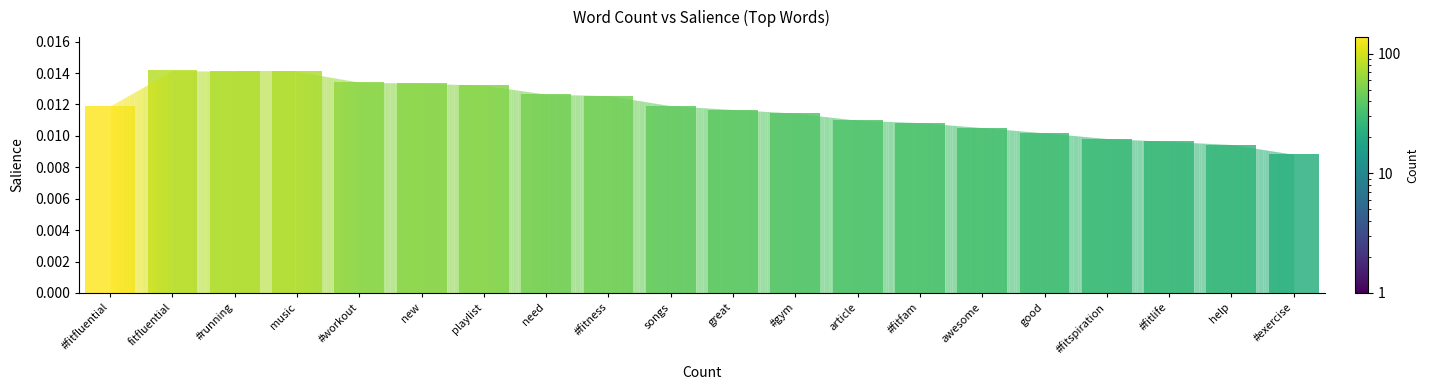

At which label is Salience closest to 0?

#exercise